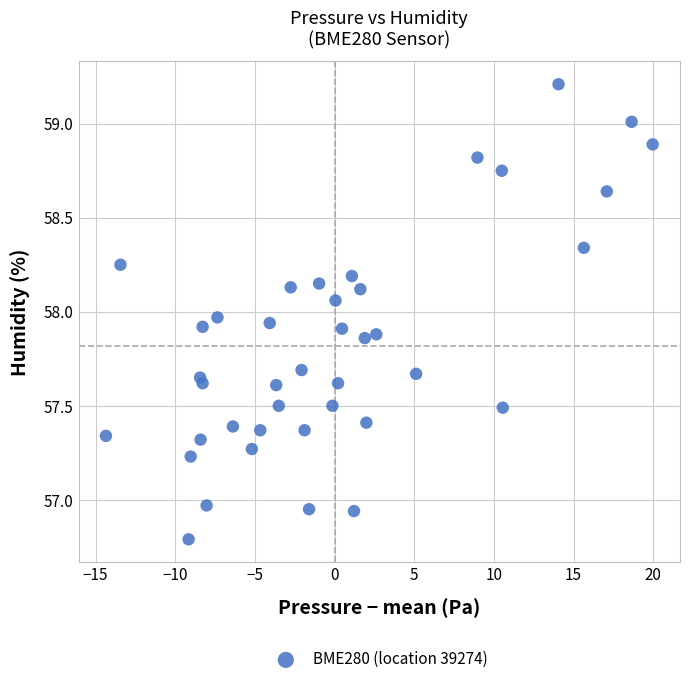

What is the range of Y values (max minus min)?

2.4